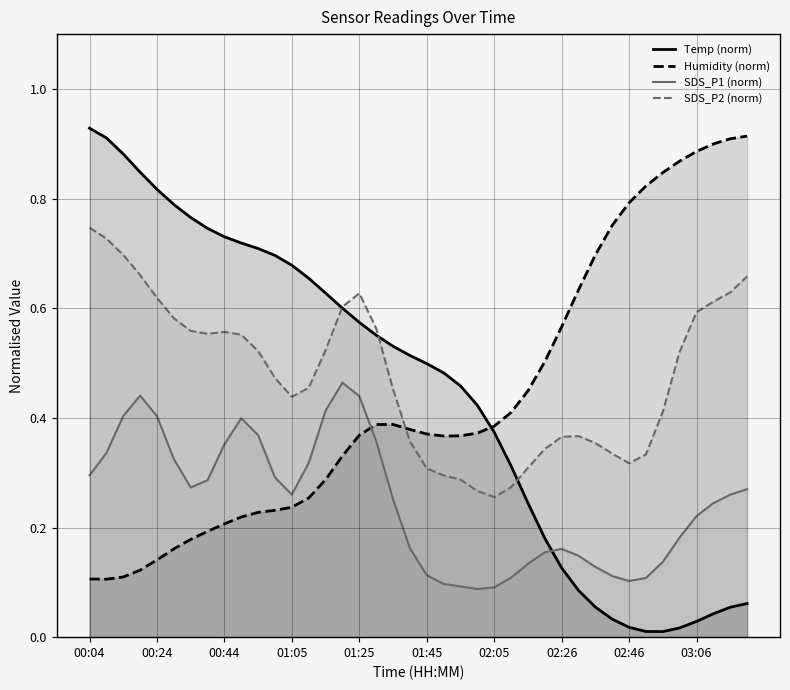

Rank the series at 14 from highest to lowest value.

Temp (norm), SDS_P2 (norm), SDS_P1 (norm), Humidity (norm)